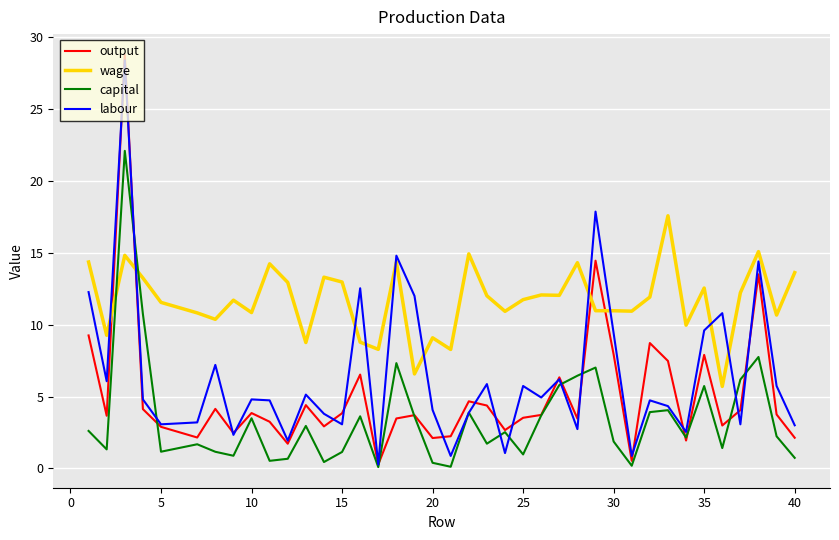

What is the greatest value displayed?

28.8